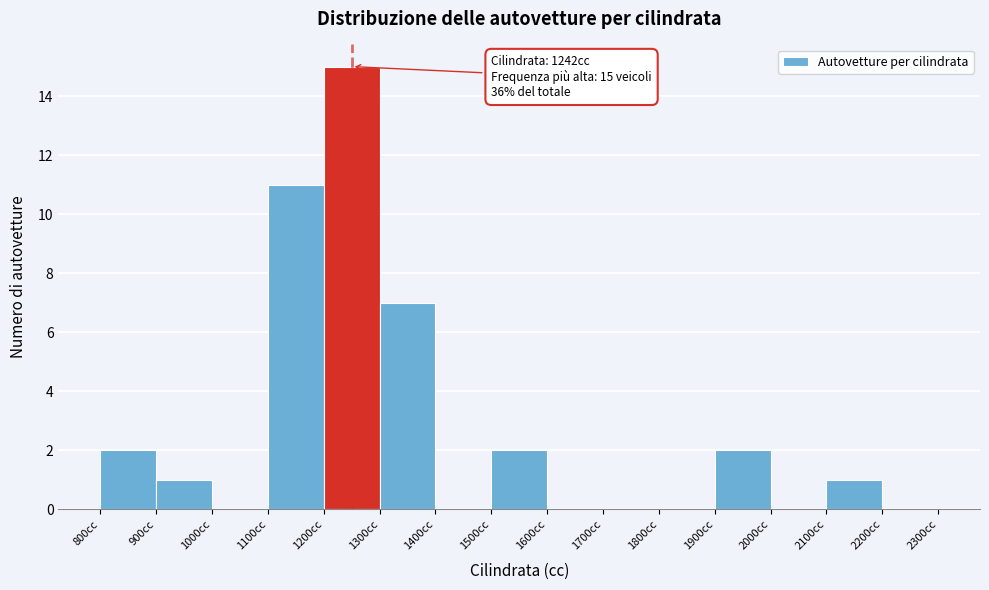

Which range on the x-axis has the tallest bar?

1200 to 1300